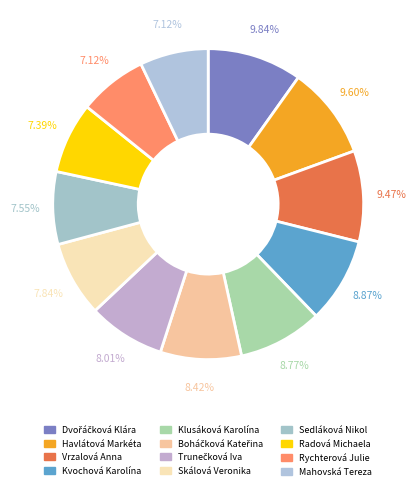

To the nearest percent, what is the combined percentage of Vrzalová Anna and Kvochová Karolína?

18%